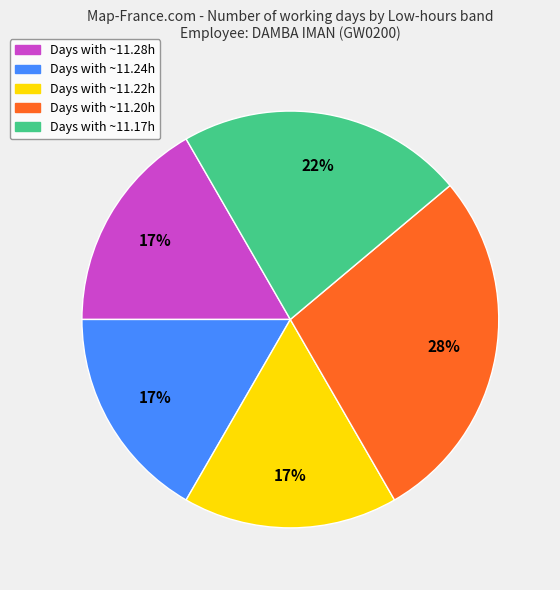

Is there a majority slice in this chart?

No